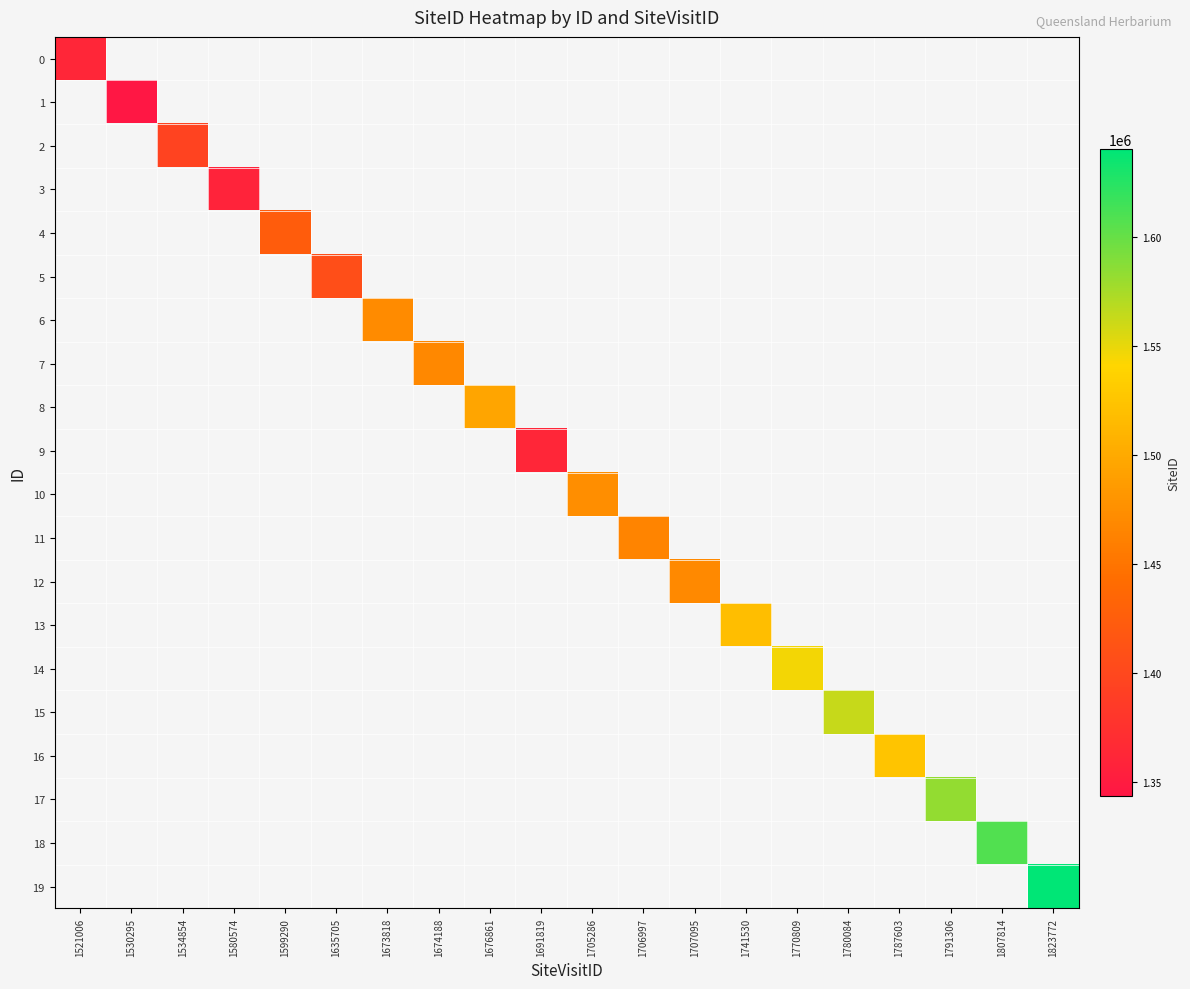

Is the value of 7 at 1787603 greater than the value of 5 at 1707095?

No